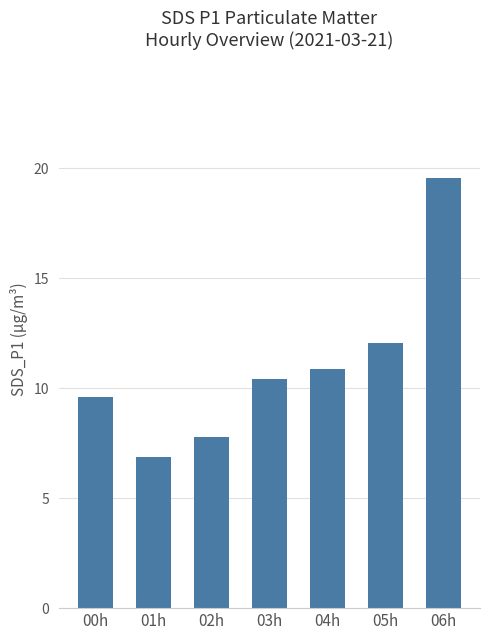

What position from the left is 01h?

2